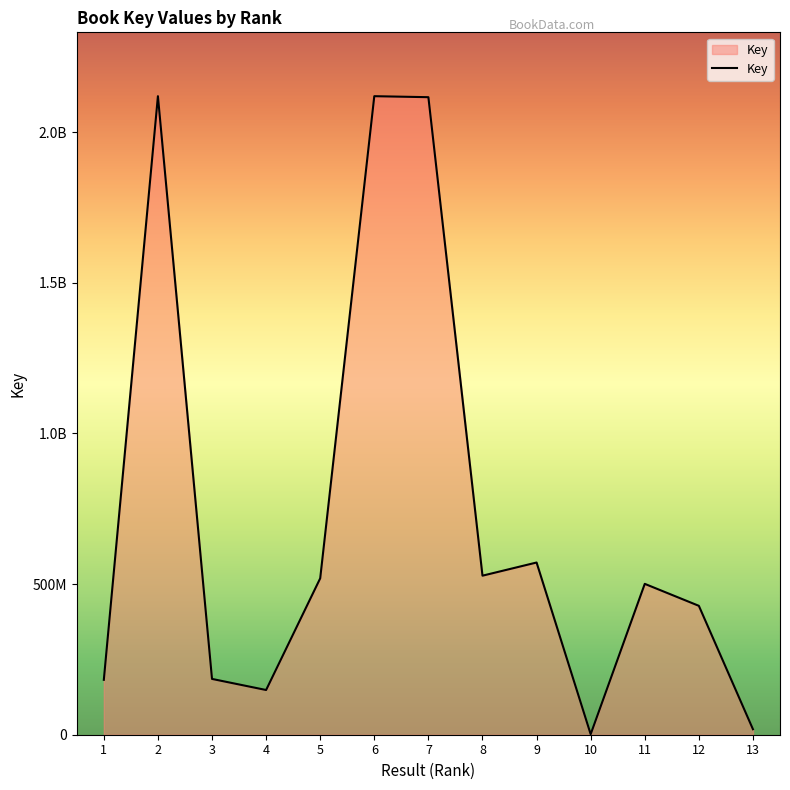

Is this an area chart (filled region under the line)?

Yes